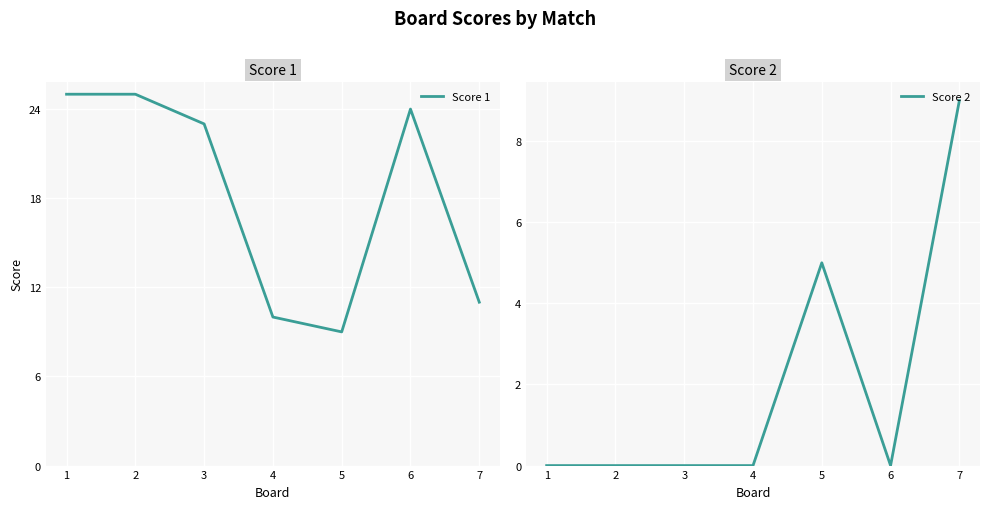

True or false: Score 2 and Score 1 cross at least once.

False